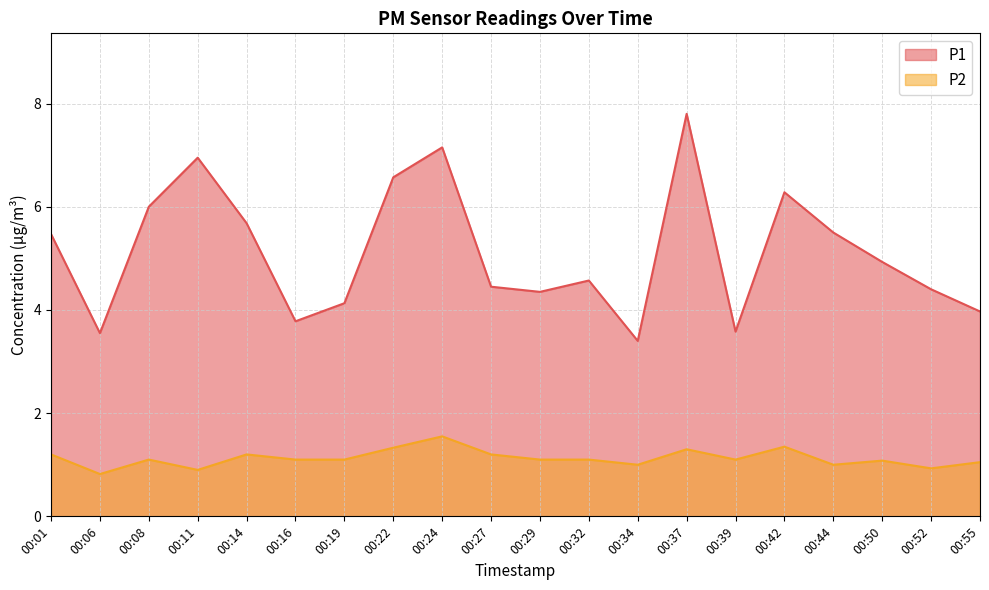

Count the number of data series in this chart.

2